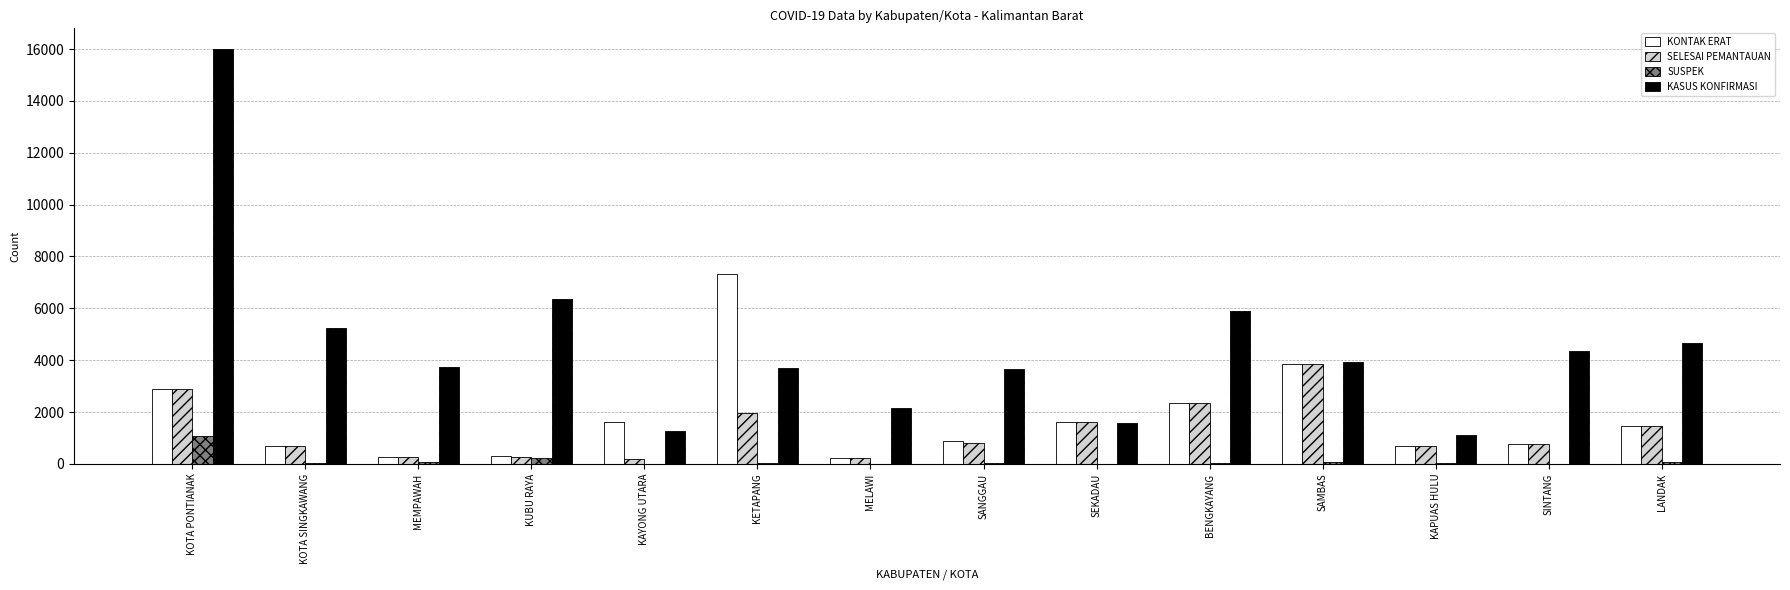

Count the number of data series in this chart.

4